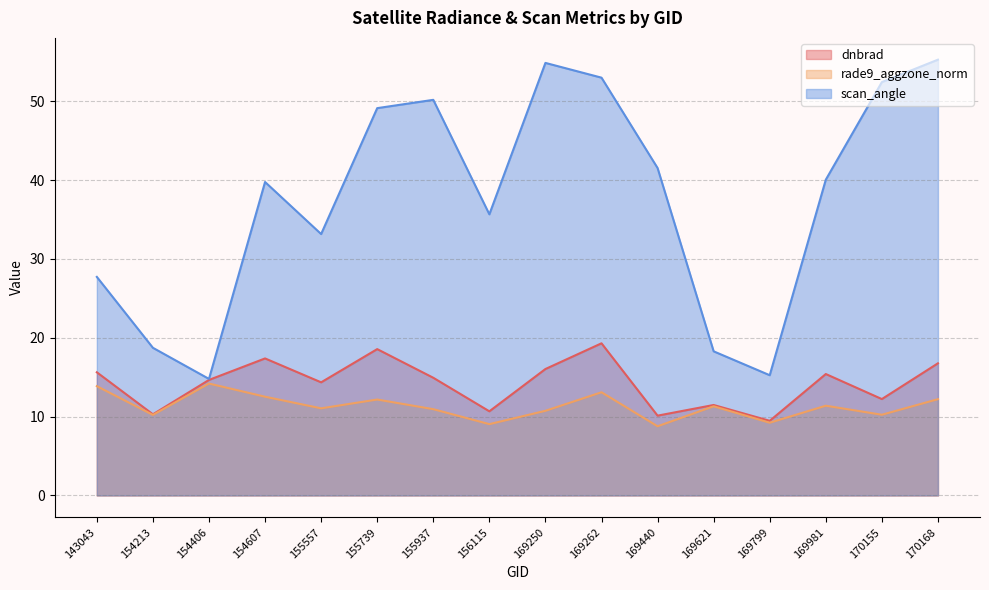

Where does the dnbrad series first go above 14?

143043